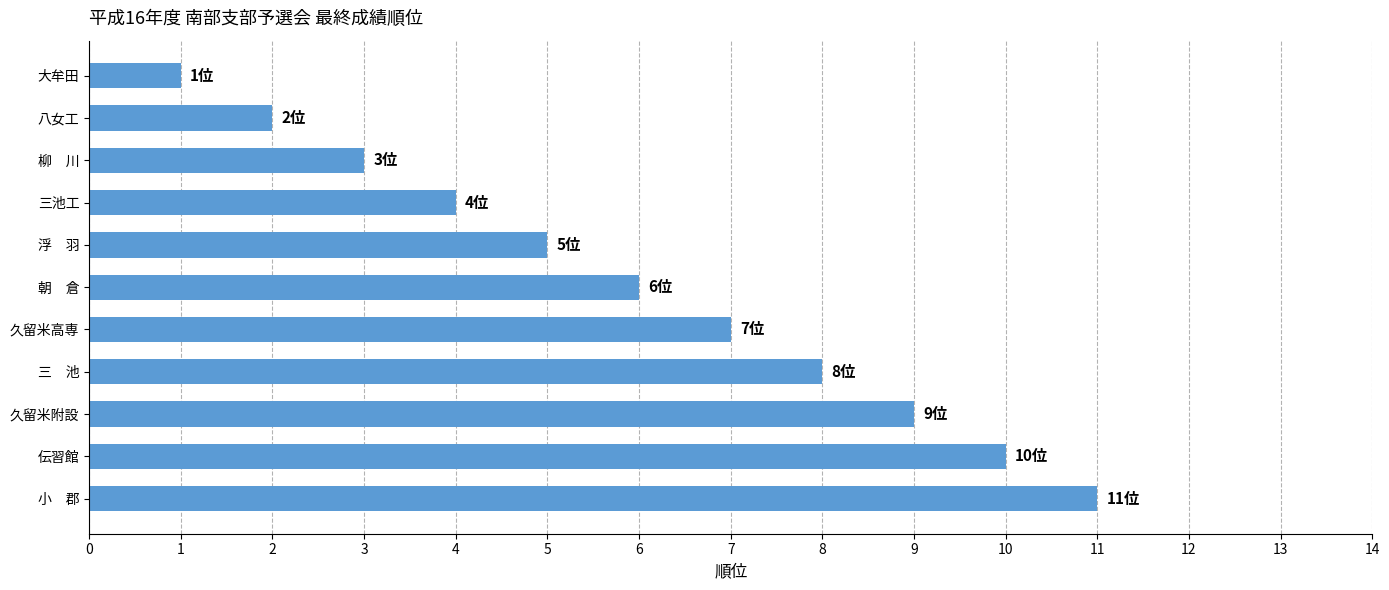

Between 伝習館 and 浮　羽, which is larger?

伝習館